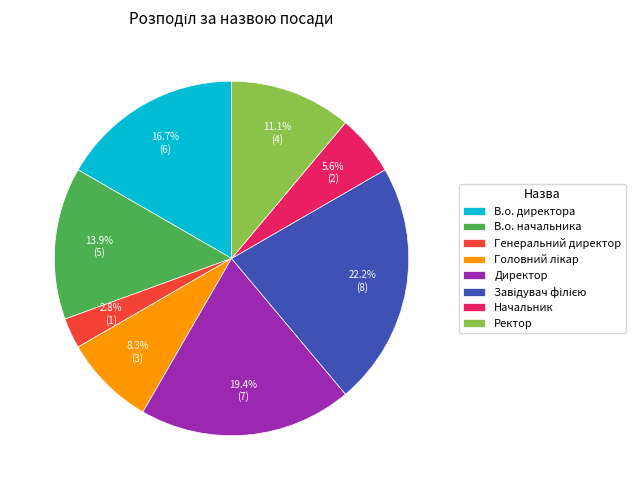

To the nearest percent, what is the average slice percentage?

12%